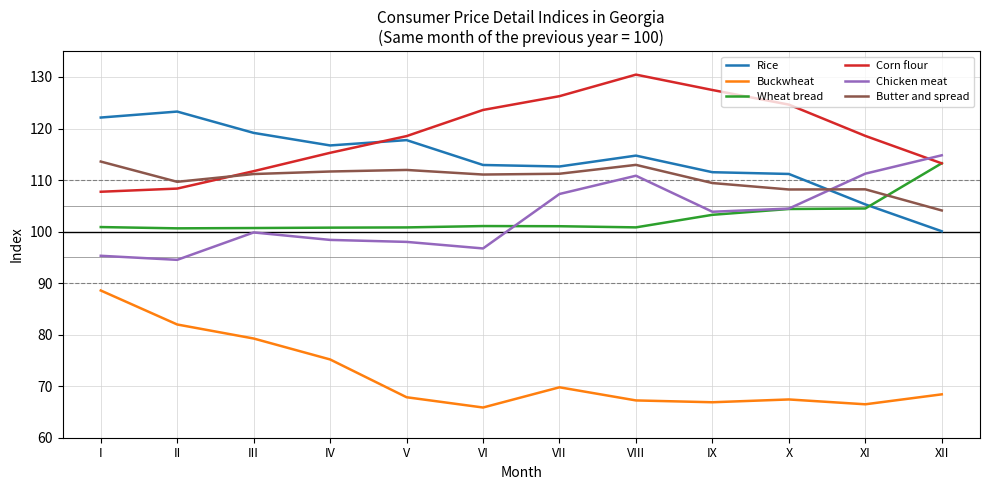

True or false: Wheat bread and Buckwheat intersect in this chart.

False